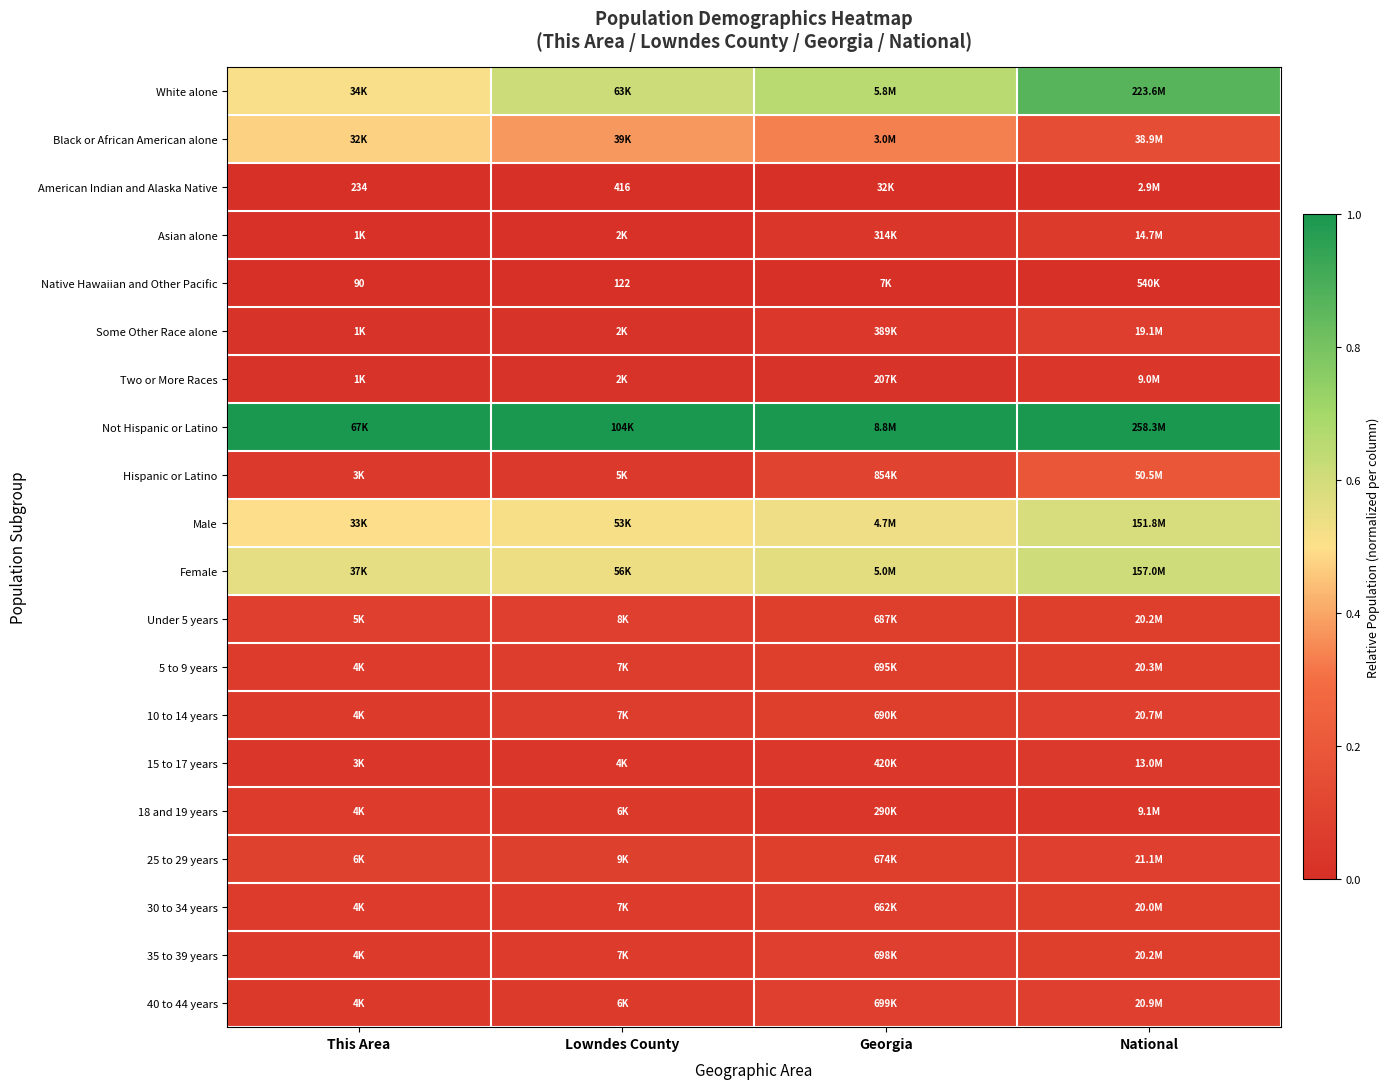

Which category has the lowest value across all series?

This Area